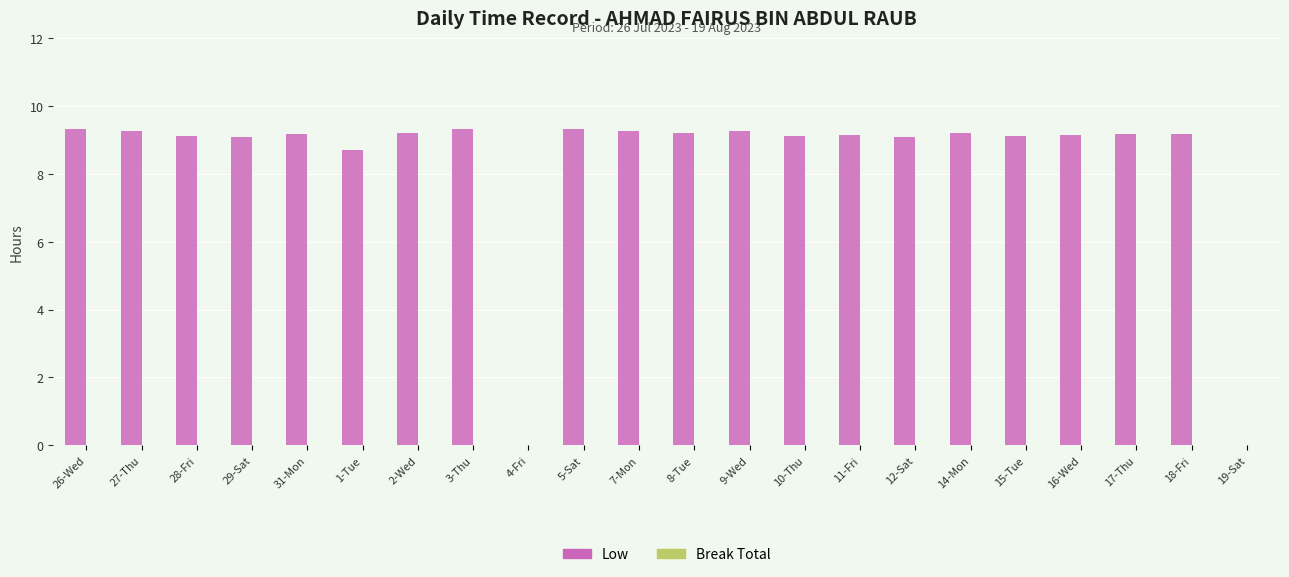

Approximately how many times larger is the value at 17-Thu compared to 9-Wed?

1.0